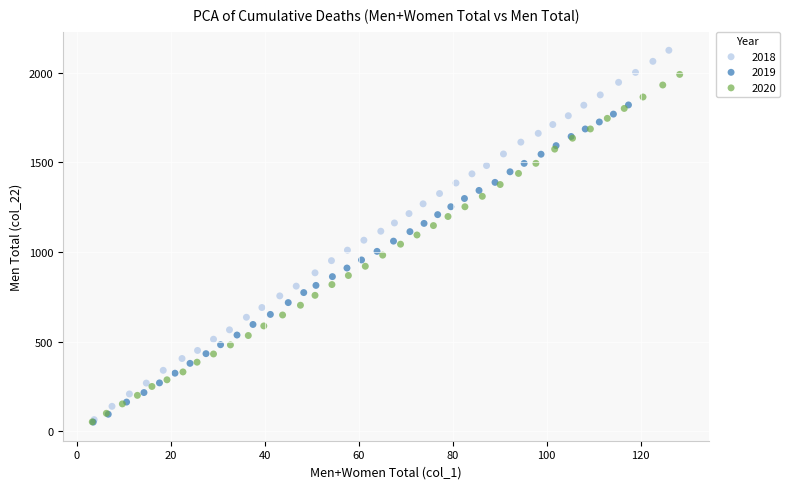

Which series has the largest Y range (max minus min)?

2018